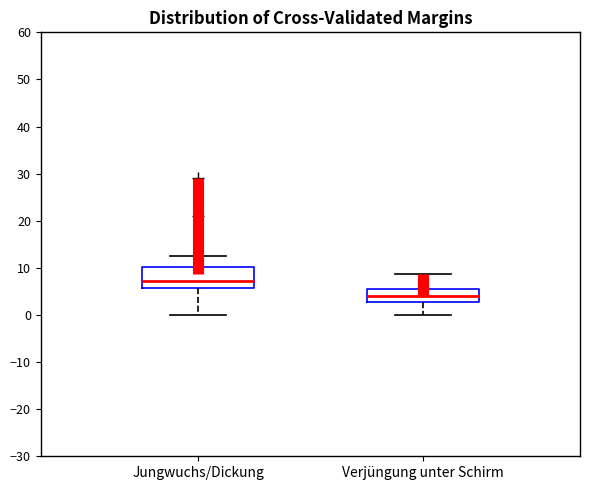

Which box has the highest median line?

Jungwuchs/Dickung